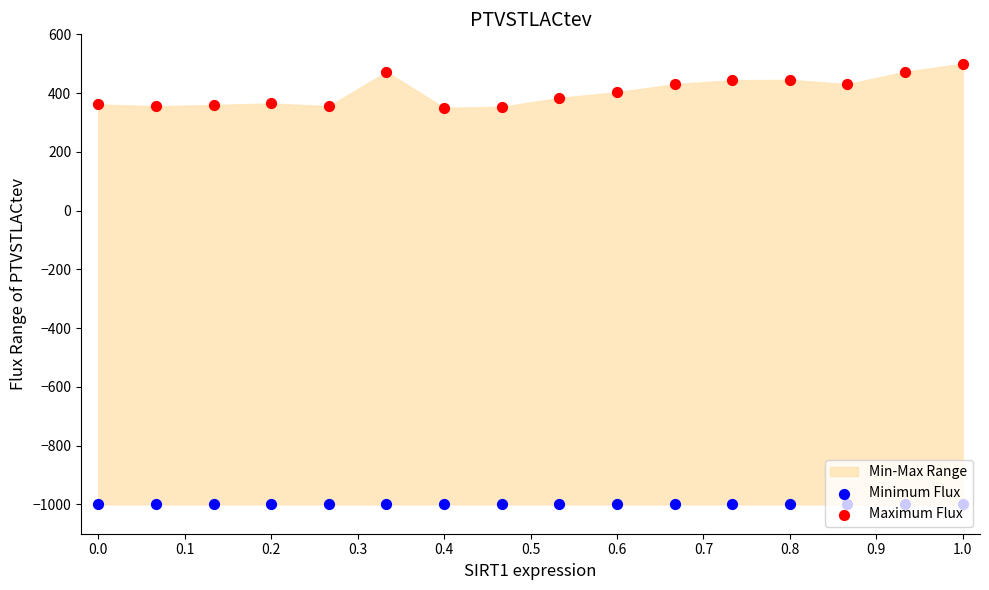

Which series has the largest total across all categories?

Maximum Flux